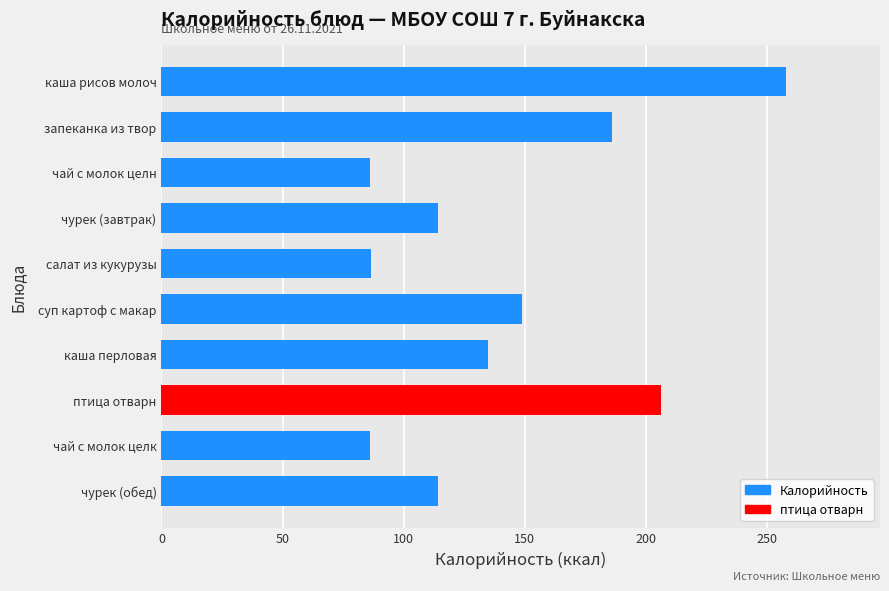

What is the value of the 5th bar from the top?

86.7